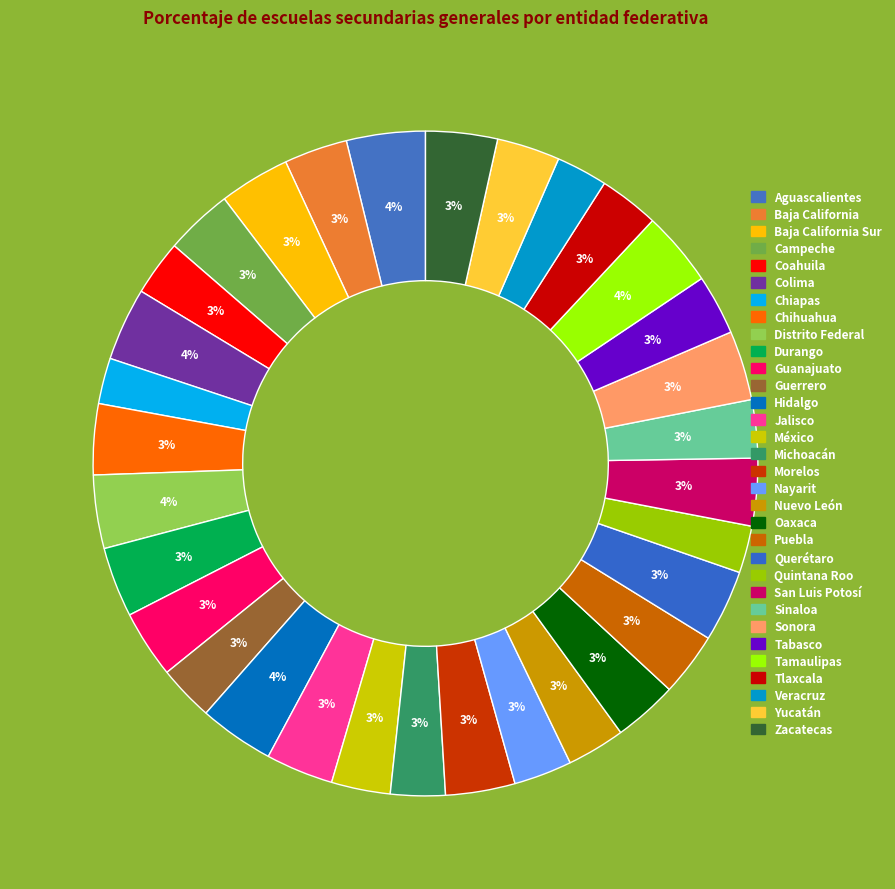

Count the number of slices in the pie.

32